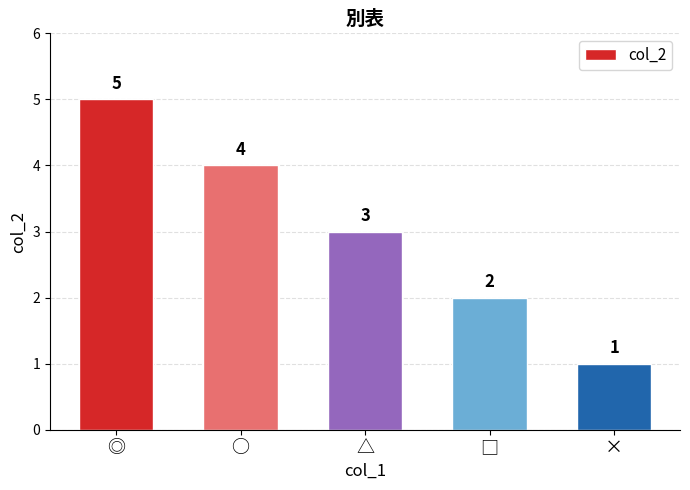

Which label corresponds to the smallest value in the chart?

×